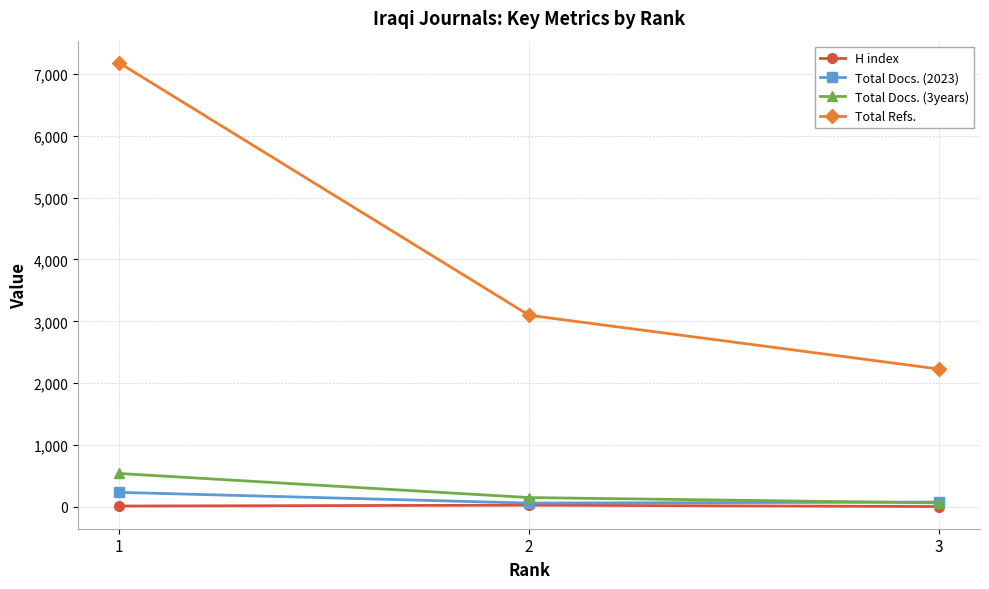

What is the difference between the highest and lowest values at 3?

2222